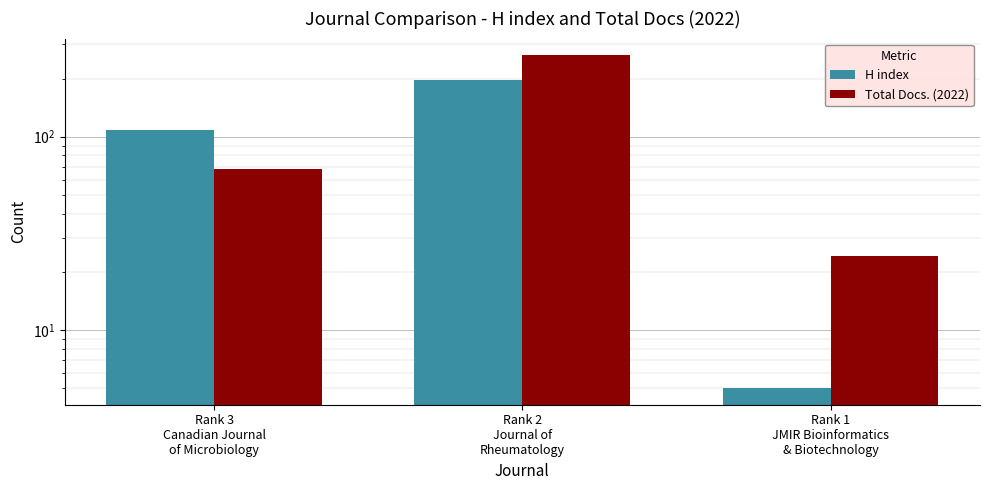

Rank the series by their maximum value, from lowest to highest.

H index, Total Docs. (2022)